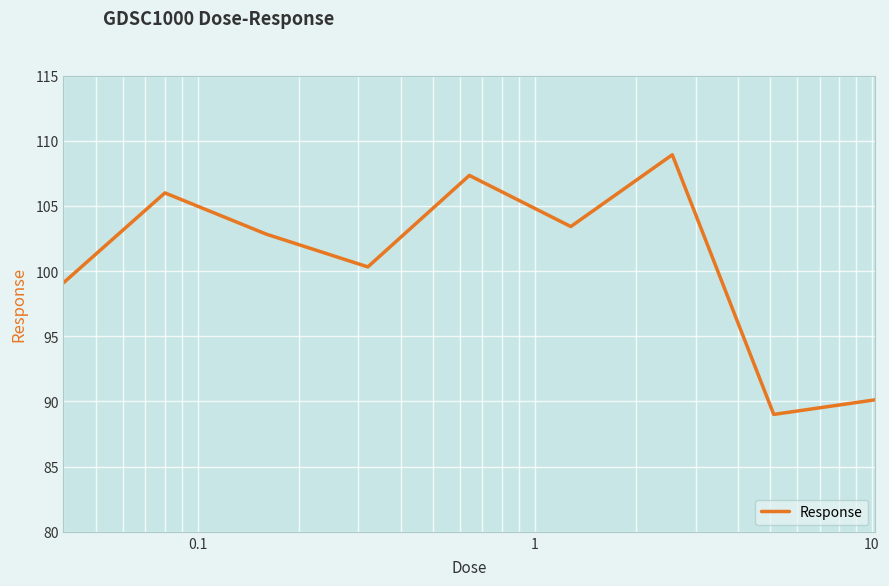

What is the minimum value shown in the chart?

89.0